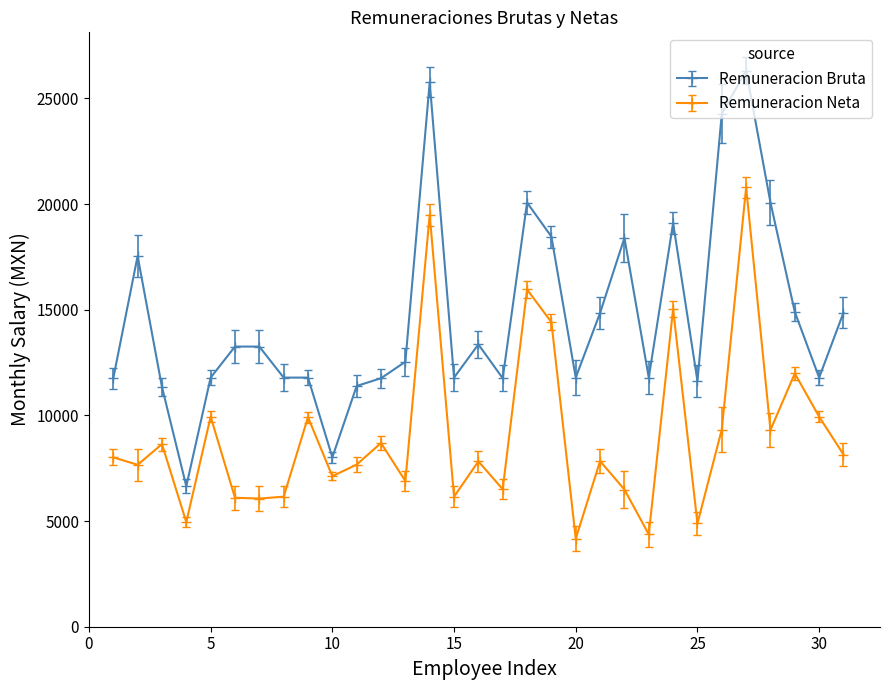

What is the lowest value of the Remuneracion Neta series?

4169